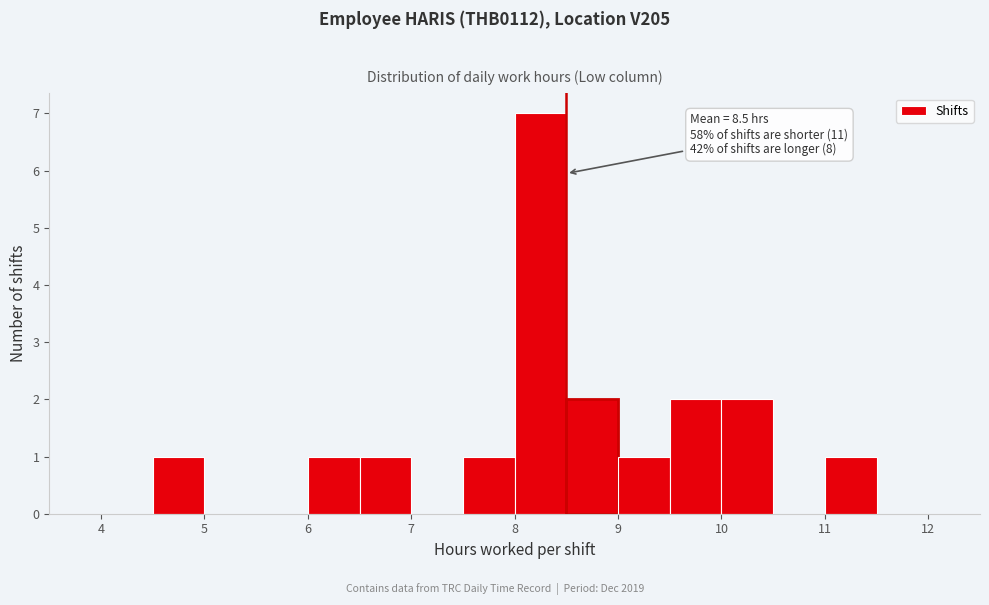

Which range on the x-axis has the tallest bar?

8.0 to 8.5